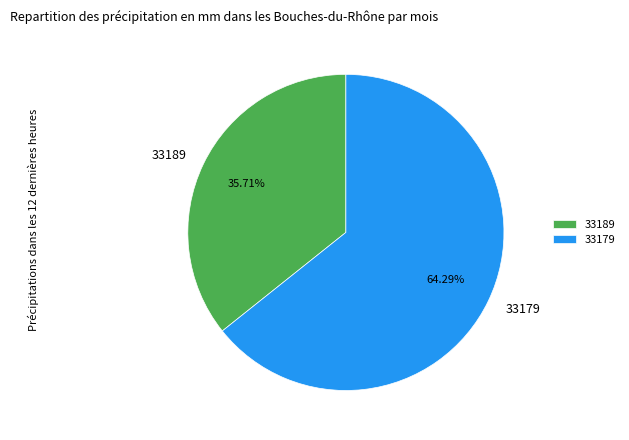

How much of the chart is everything except 33189?

64.3%